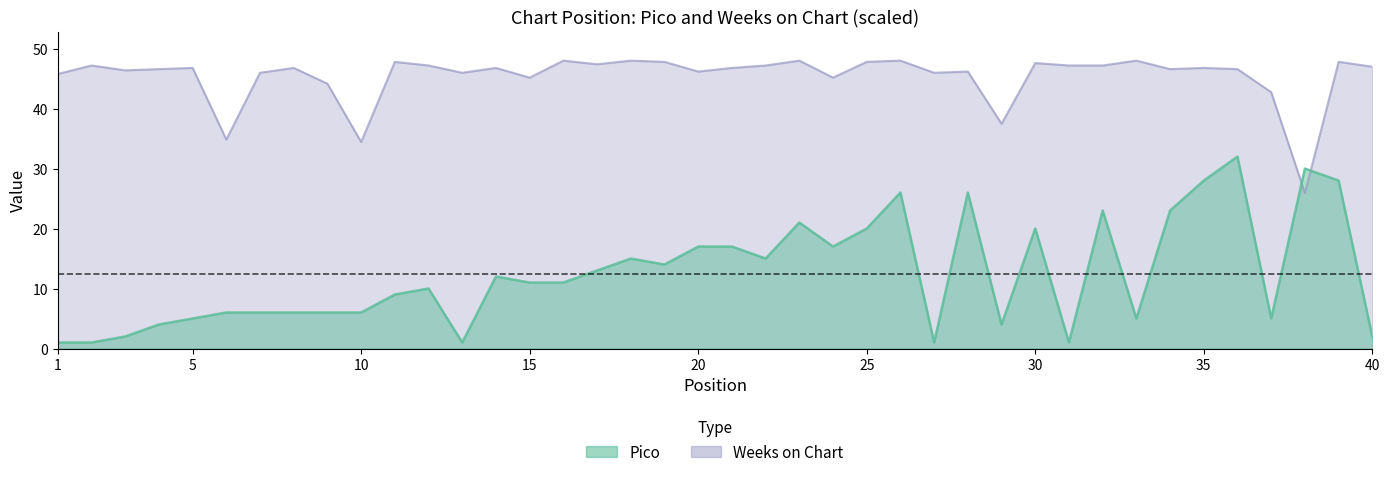

True or false: Weeks on Chart and Pico cross at least once.

True